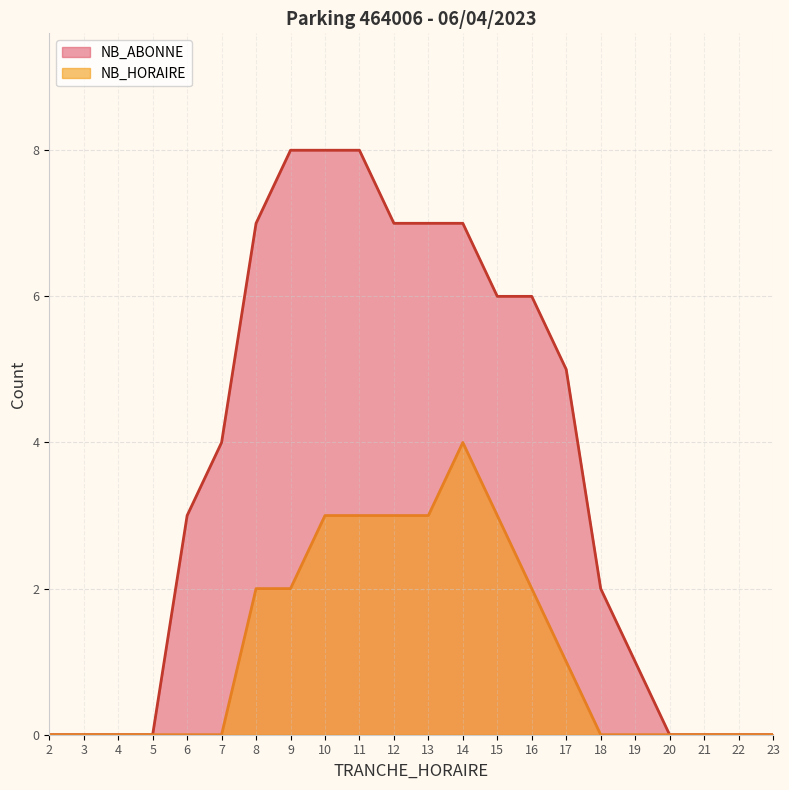

What is the difference between the maximum and minimum values in the NB_ABONNE series?

8